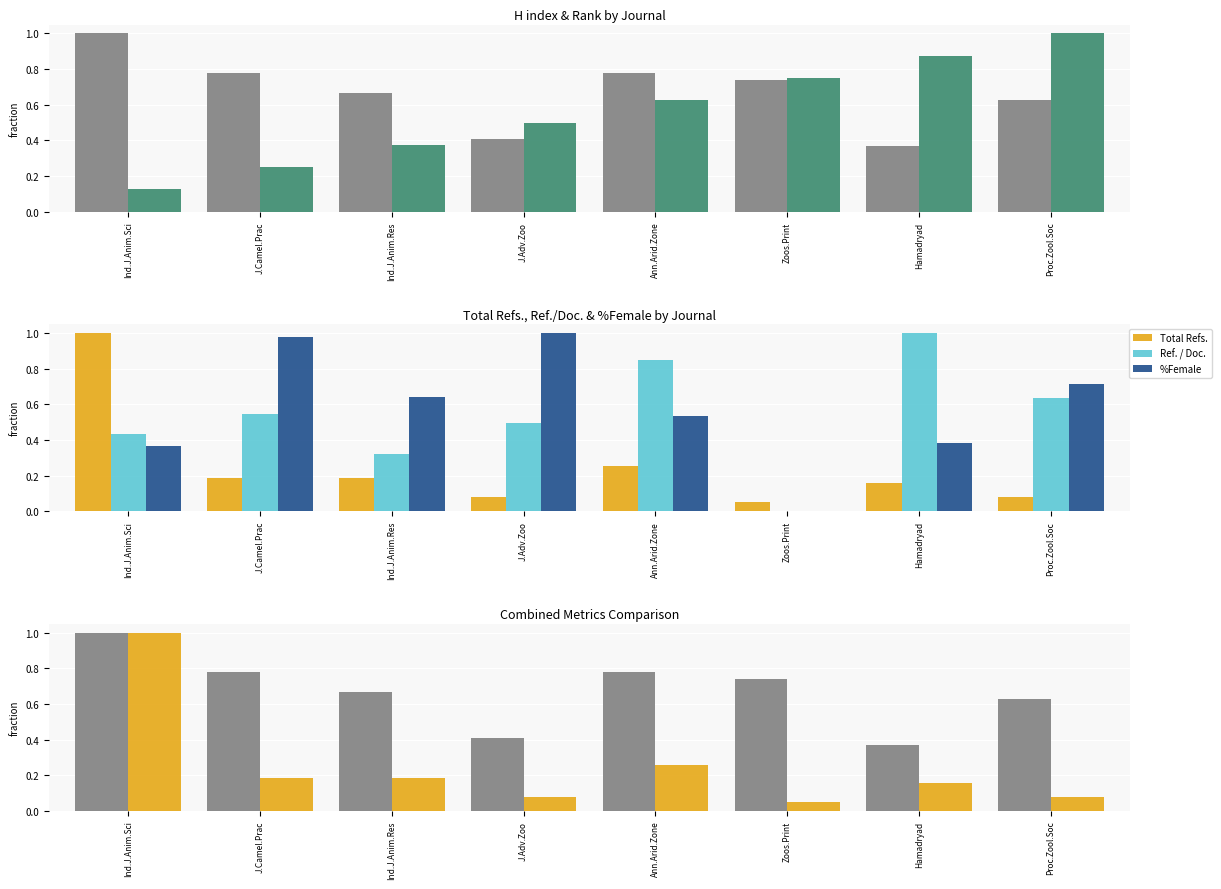

Which category has the highest value in the %Female series?

J.Adv.Zoo